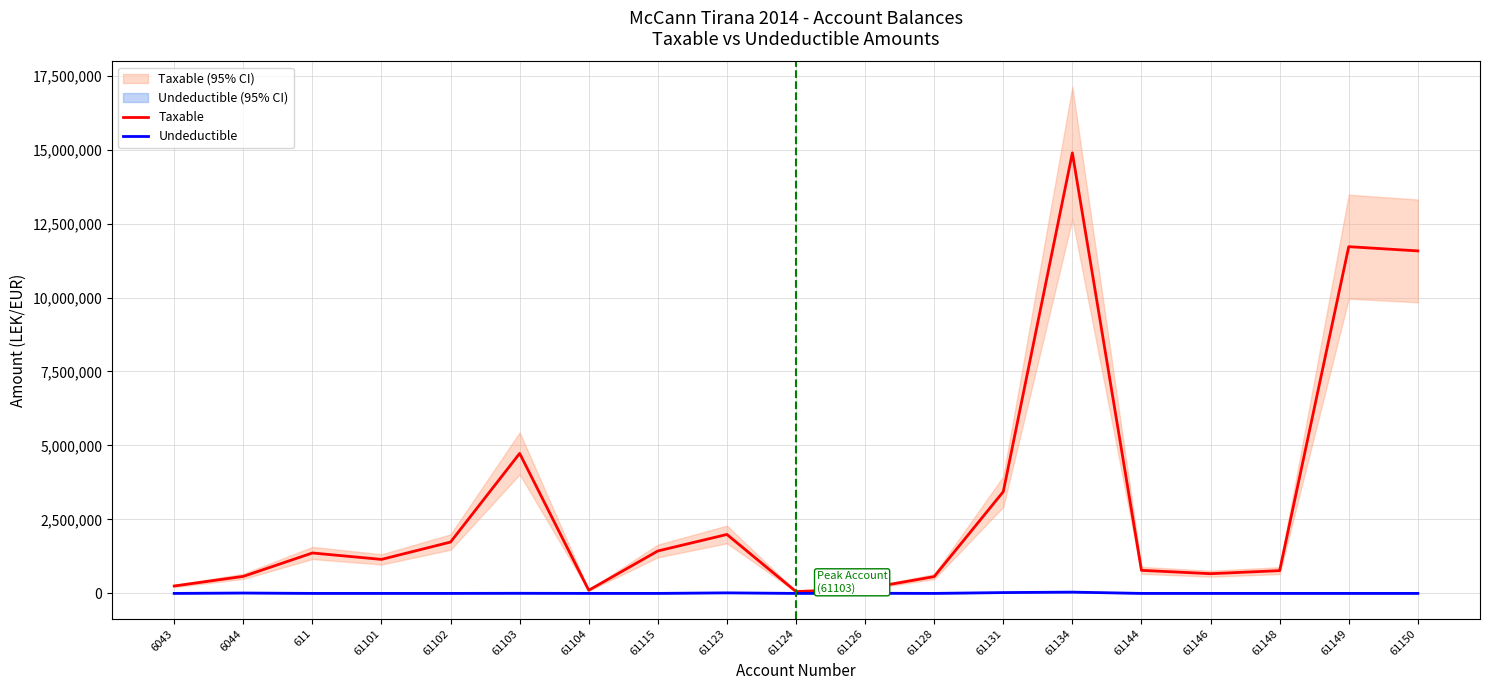

What are all the series names shown in the legend?

Taxable, Undeductible